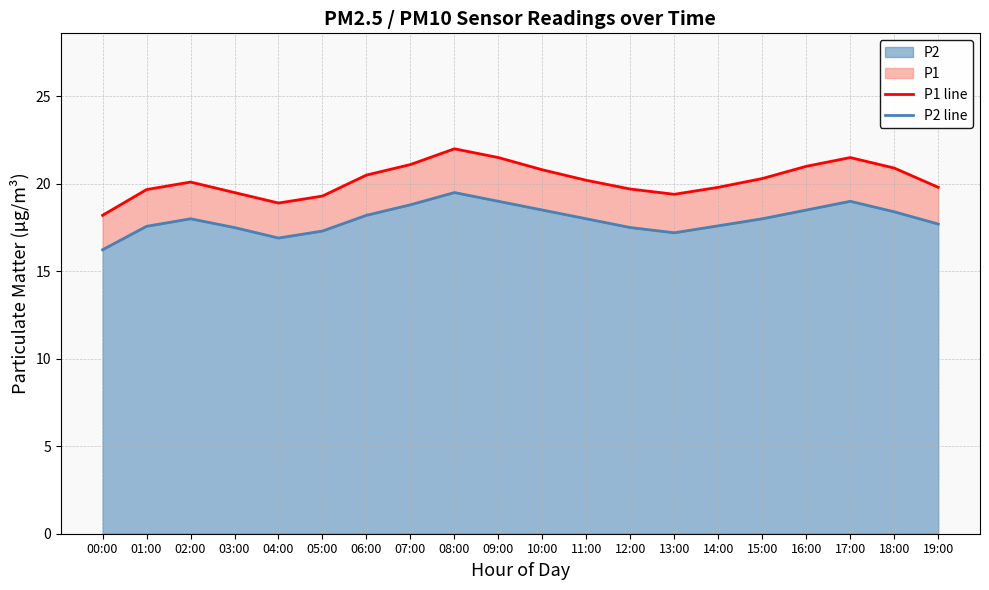

What is the difference between the P2 line values at 11:00 and 07:00?

0.8